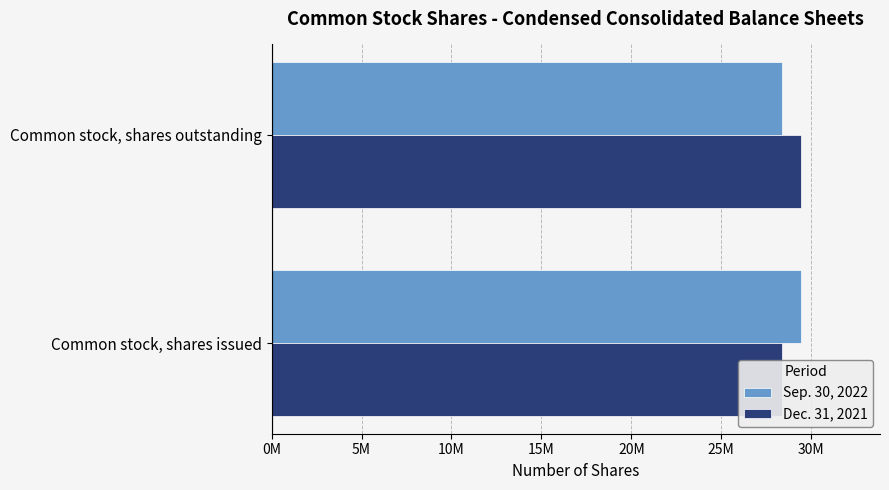

List the series in order of their peak value, highest first.

Sep. 30, 2022, Dec. 31, 2021